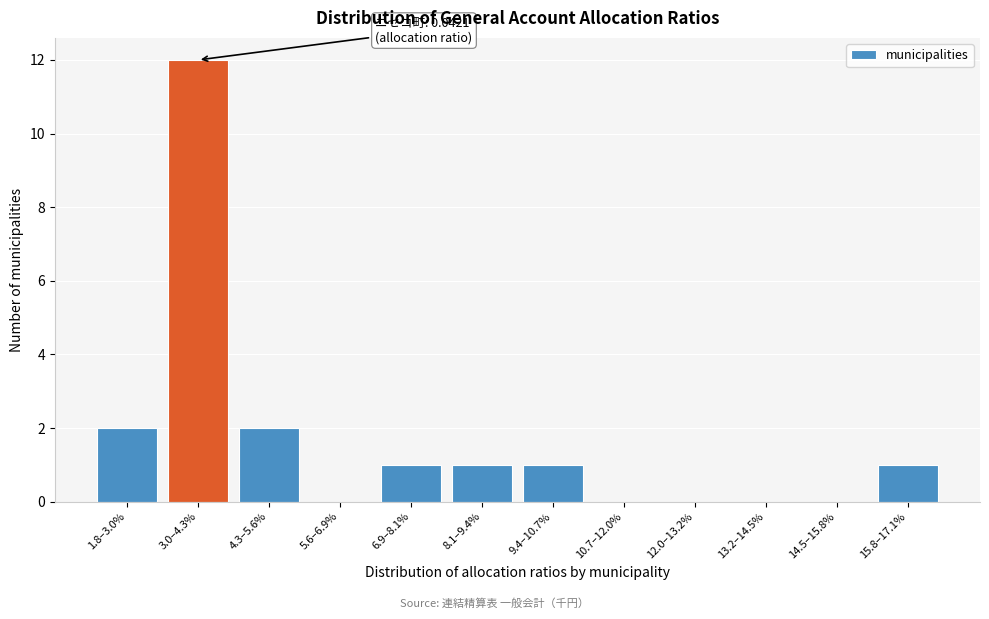

Reading left to right, list all the values displayed in this chart.

1.8–3.0%=2	3.0–4.3%=12	4.3–5.6%=2	5.6–6.9%=0	6.9–8.1%=1	8.1–9.4%=1	9.4–10.7%=1	10.7–12.0%=0	12.0–13.2%=0	13.2–14.5%=0	14.5–15.8%=0	15.8–17.1%=1